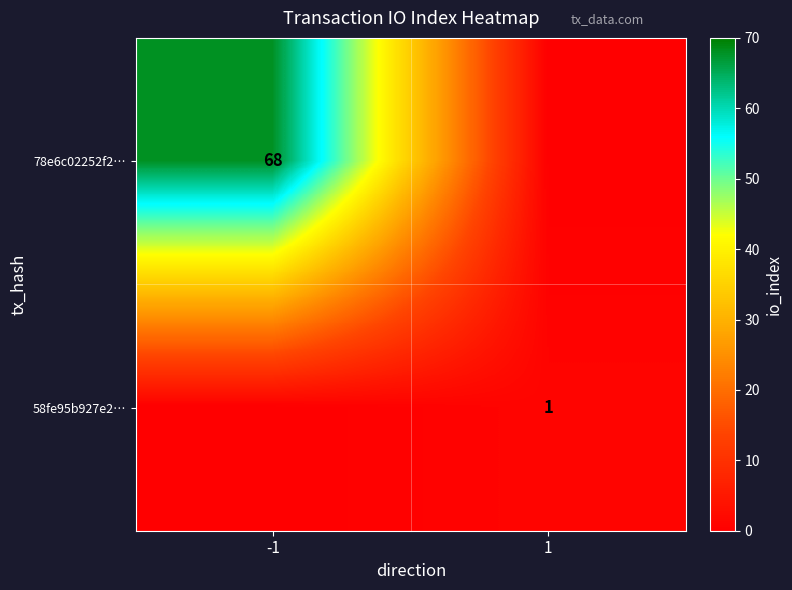

The 58fe95b927e2… series shows 1 at 1. True or false?

True